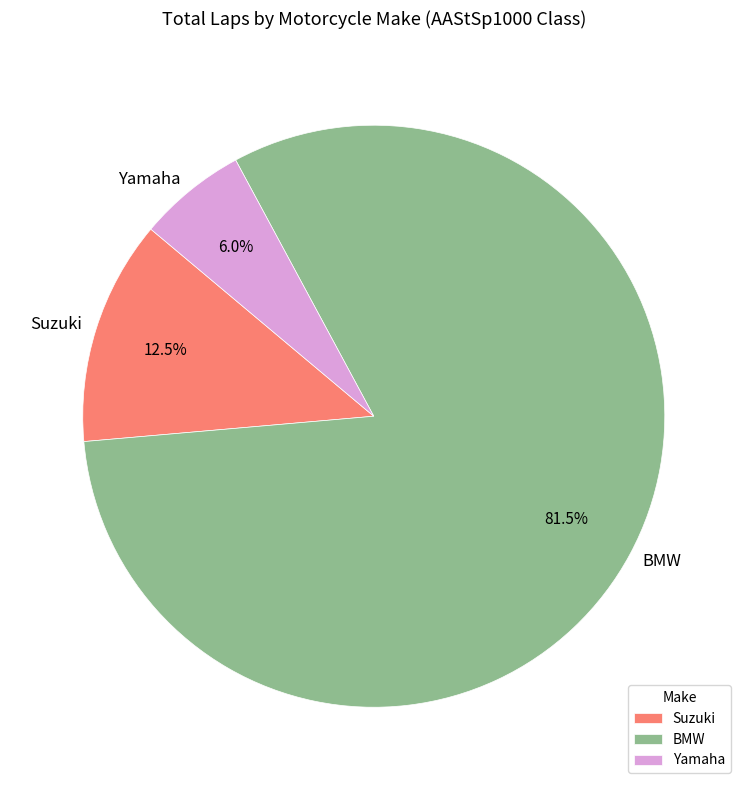

To the nearest percent, what is the average slice percentage?

33%